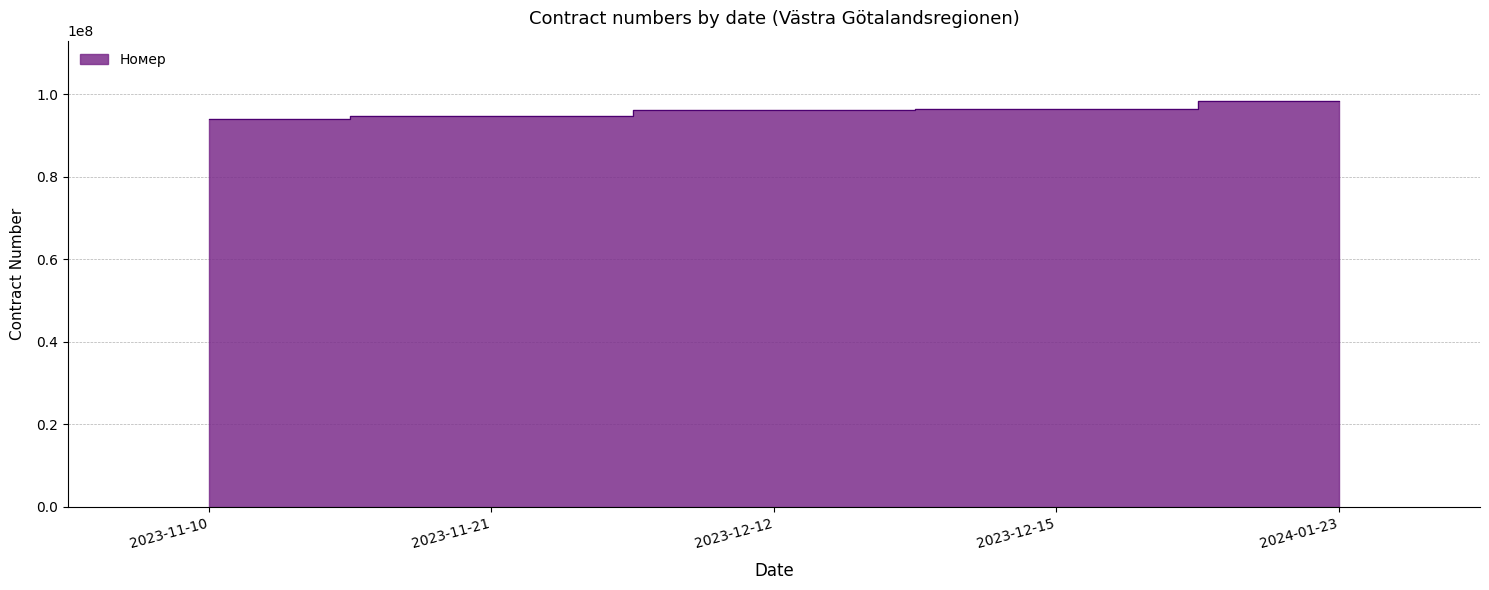

Rank the categories by value from lowest to highest.

2023-11-10, 2023-11-21, 2023-12-12, 2023-12-15, 2024-01-23